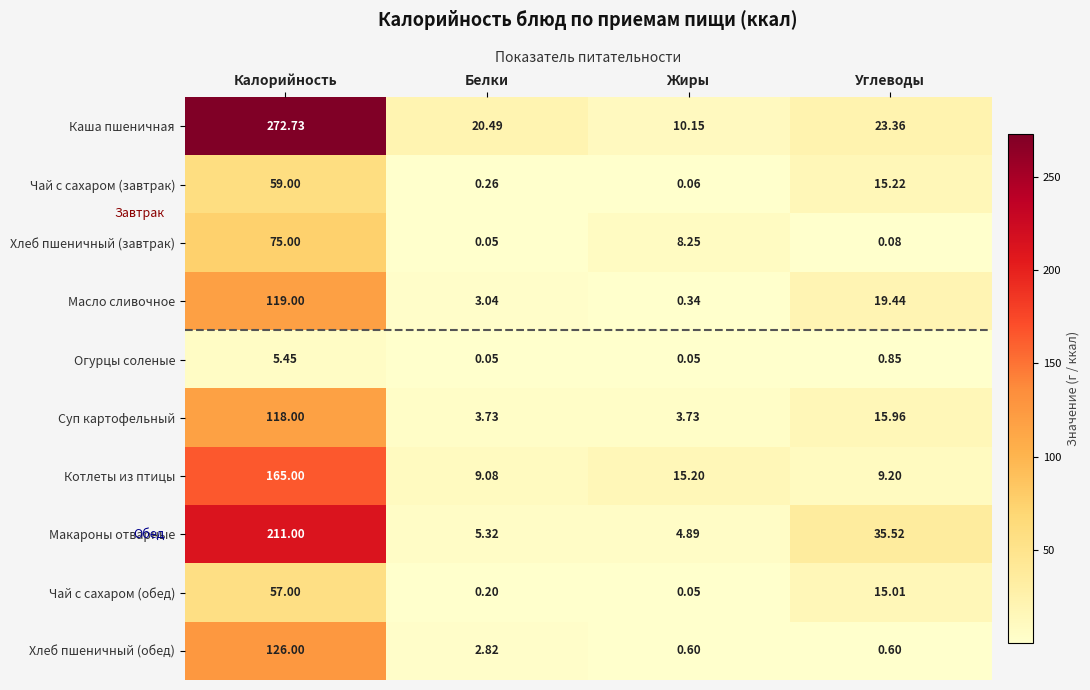

At Углеводы, list the series in order from largest to smallest.

Макароны отварные, Каша пшеничная, Масло сливочное, Суп картофельный, Чай с сахаром (завтрак), Чай с сахаром (обед), Котлеты из птицы, Огурцы соленые, Хлеб пшеничный (обед), Хлеб пшеничный (завтрак)